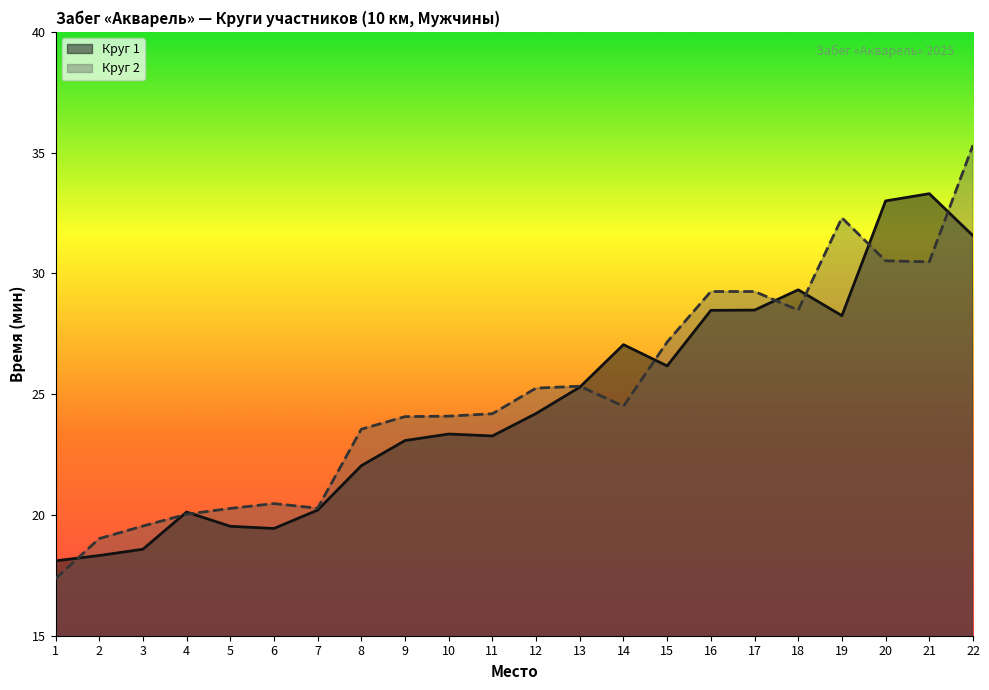

Reading left to right, extract all data points from this chart.

Круг 1: 18.1	18.3	18.6	20.1	19.5	19.4	20.2	22.0	23.1	23.4	23.3	24.2	25.3	27.1	26.2	28.5	28.5	29.3	28.2	33.0	33.3	31.6
Круг 2: 17.4	19.0	19.5	20.0	20.3	20.5	20.3	23.6	24.1	24.1	24.2	25.2	25.3	24.5	27.2	29.2	29.2	28.5	32.3	30.5	30.5	35.3